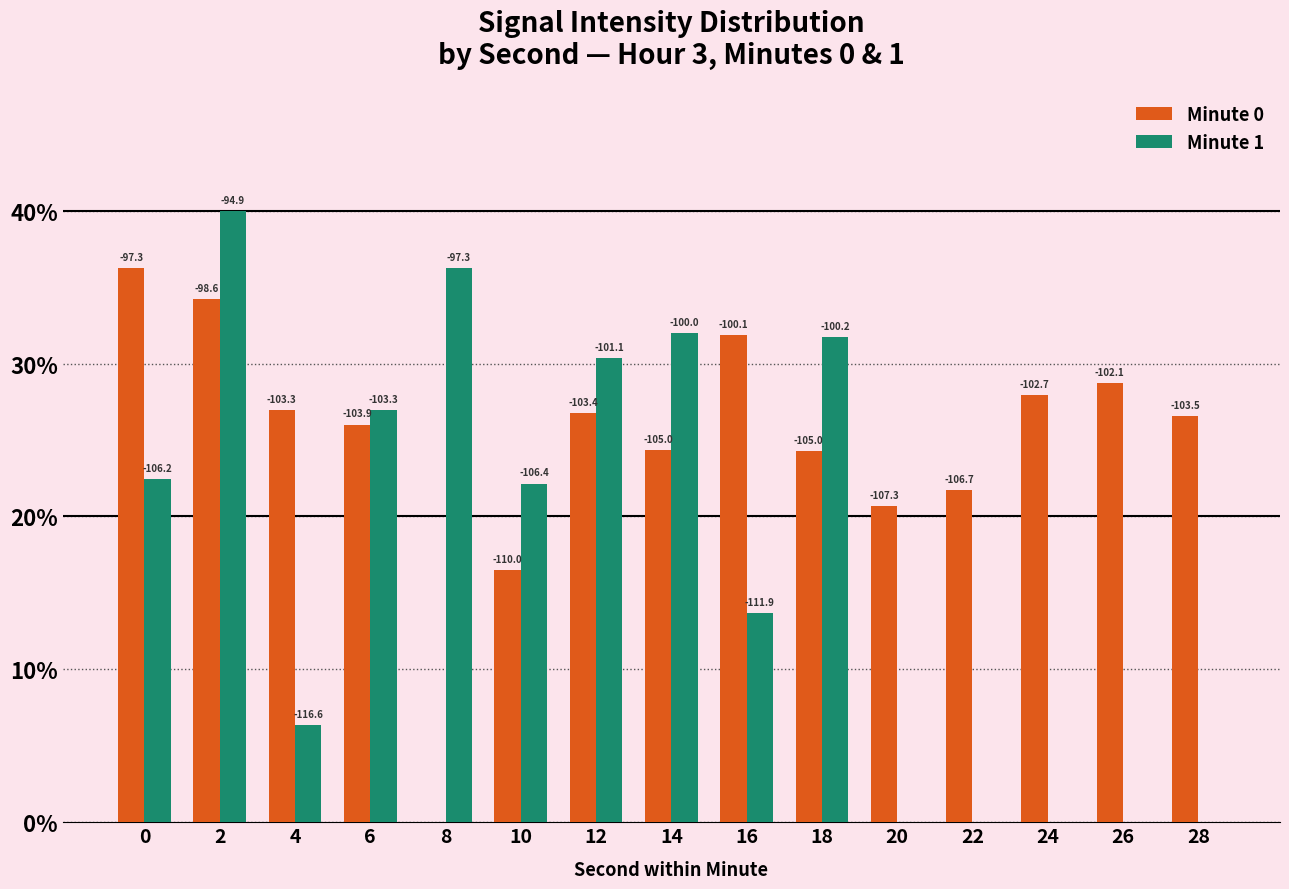

Are the bars horizontal?

No